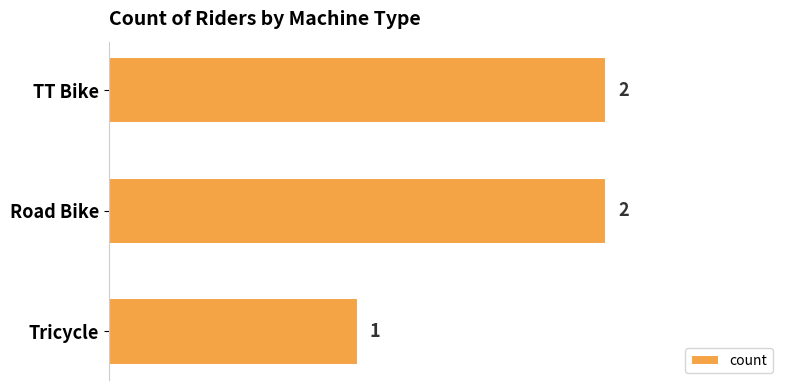

Approximately how many times larger is the value at TT Bike compared to Tricycle?

2.0